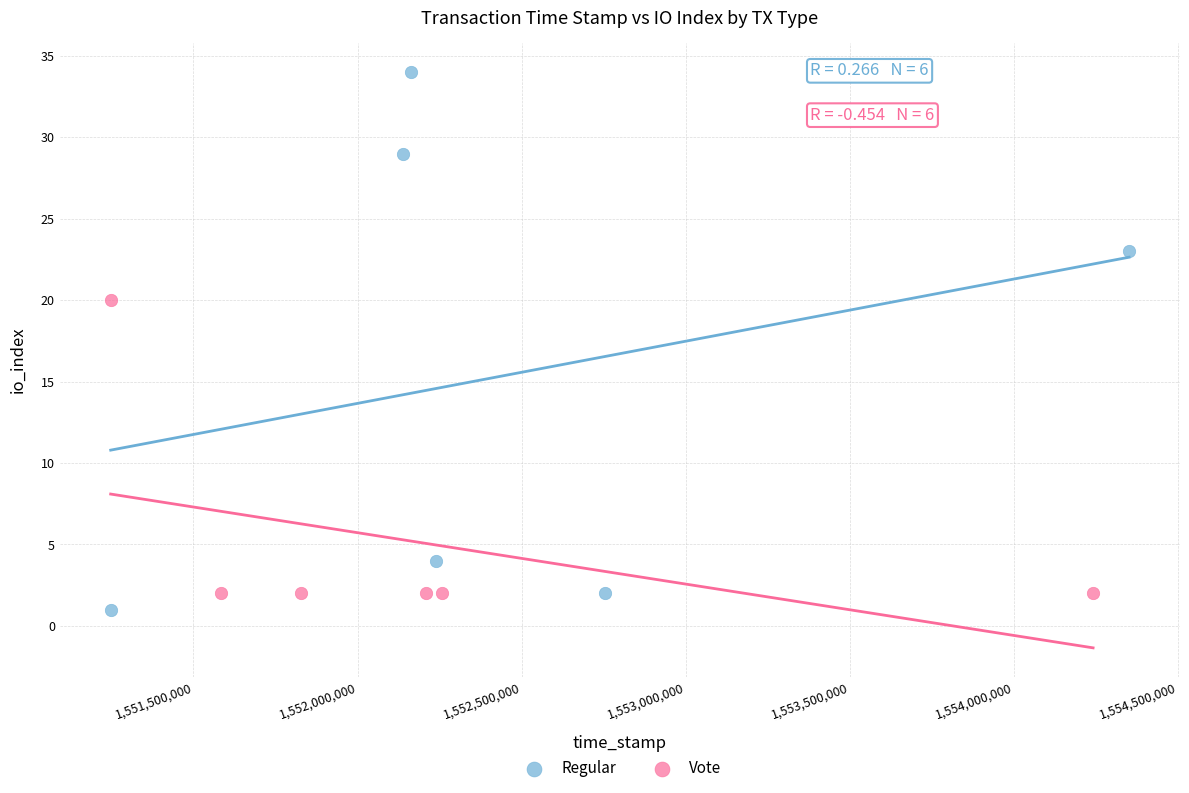

Which series reaches the maximum Y coordinate?

Regular